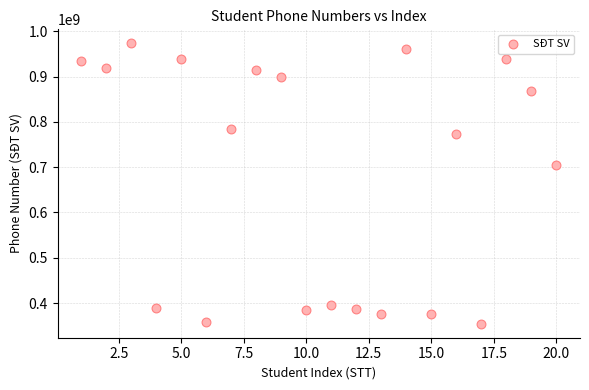

What Y value in the scatter plot is closest to 663872993?

704469752